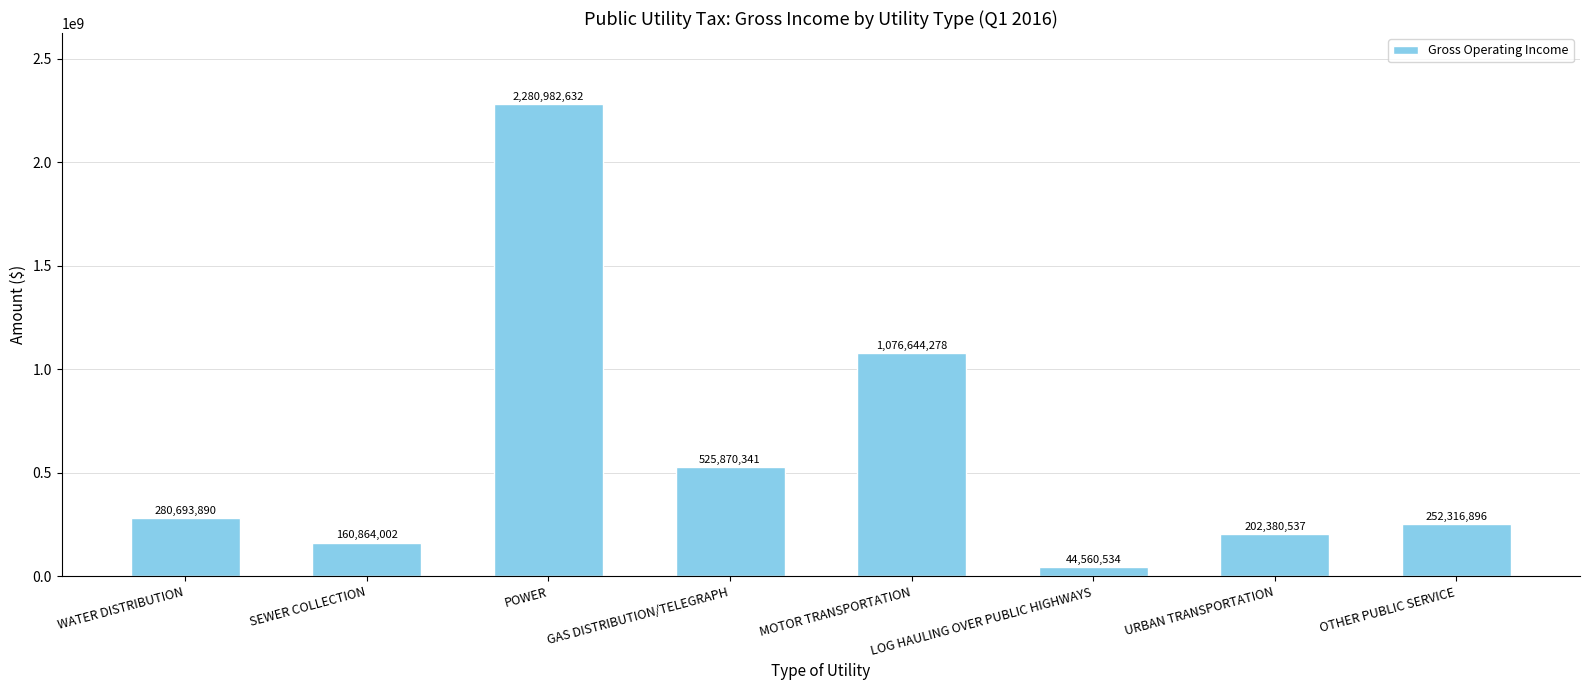

Reading left to right, transcribe all the data shown in this chart.

WATER DISTRIBUTION=280693890	SEWER COLLECTION=160864002	POWER=2280982632	GAS DISTRIBUTION/TELEGRAPH=525870341	MOTOR TRANSPORTATION=1076644278	LOG HAULING OVER PUBLIC HIGHWAYS=44560534	URBAN TRANSPORTATION=202380537	OTHER PUBLIC SERVICE=252316896